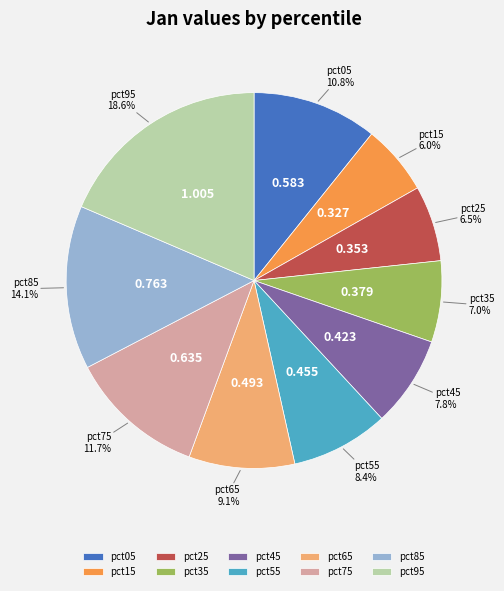

What percentage do pct55 and pct45 together represent?

16.2%